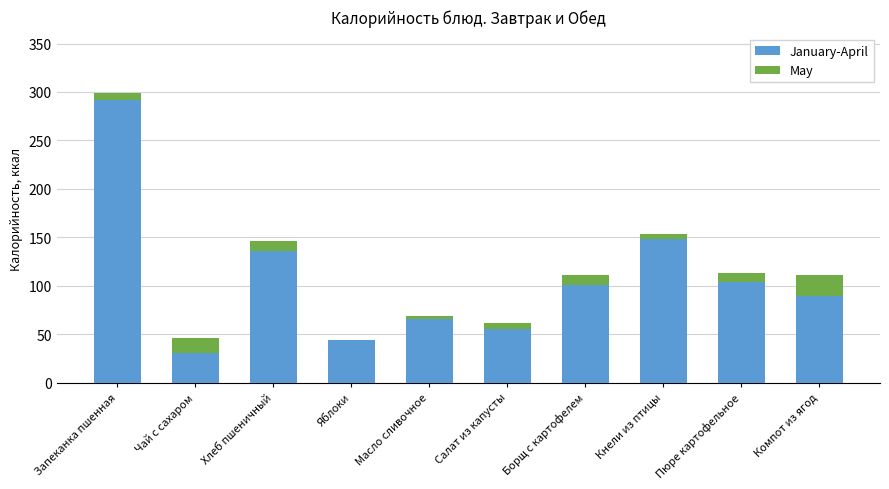

What is the total value across all series at Пюре картофельное?

113.0